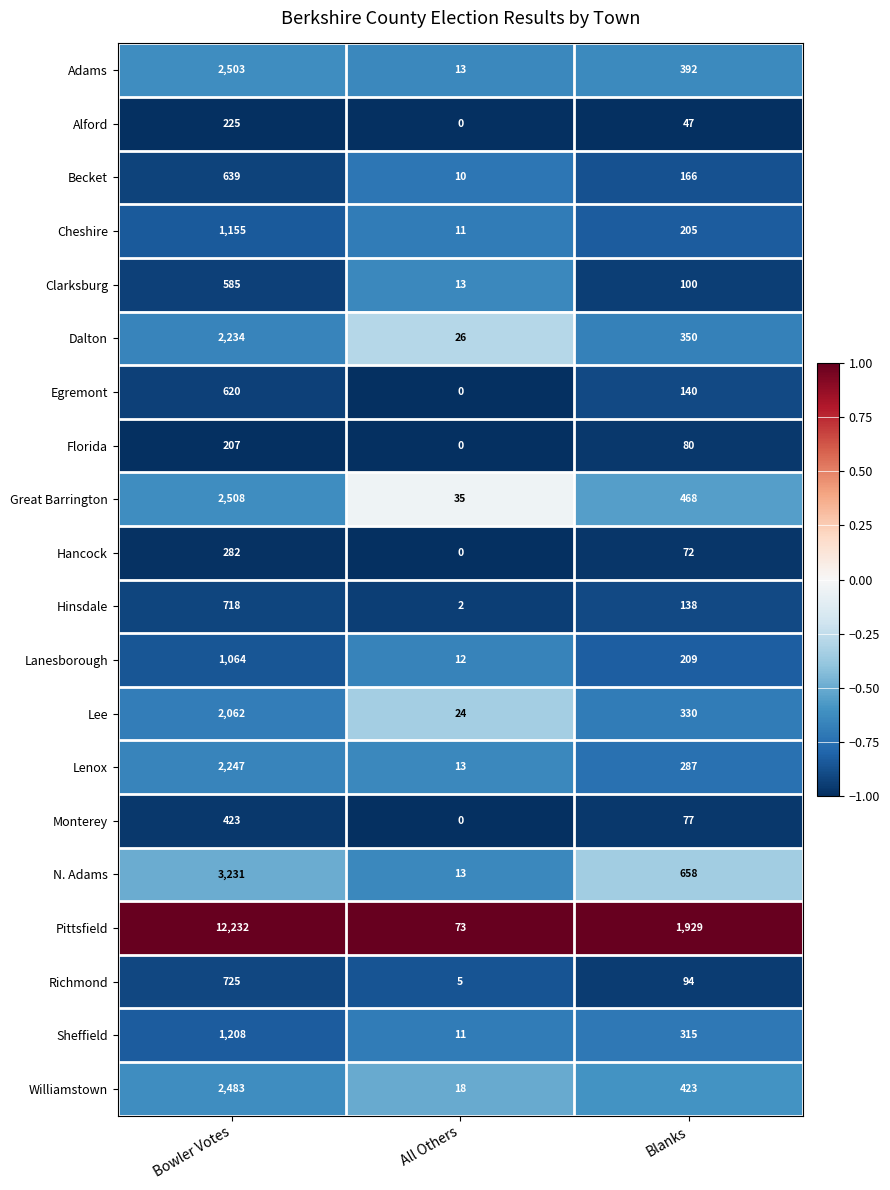

True or false: Lenox has a value of 2247 at Bowler Votes.

True